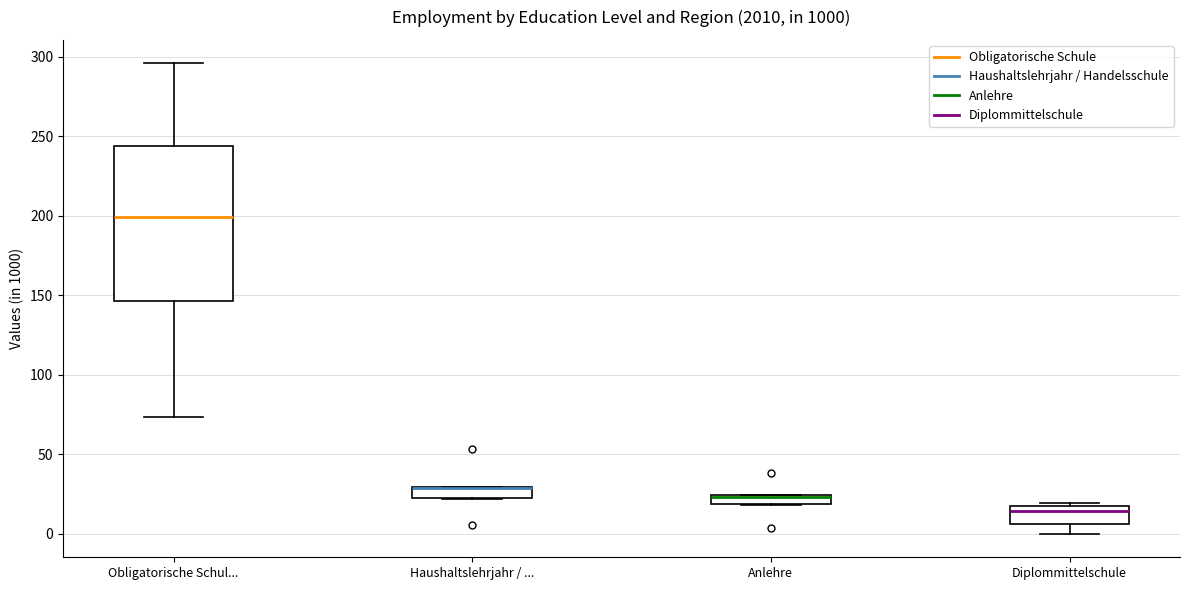

Where is the lower edge of the box for Haushaltslehrjahr / ... on the y-axis? The values are not printed on the chart, so give them approximately, as read against the axis.

20